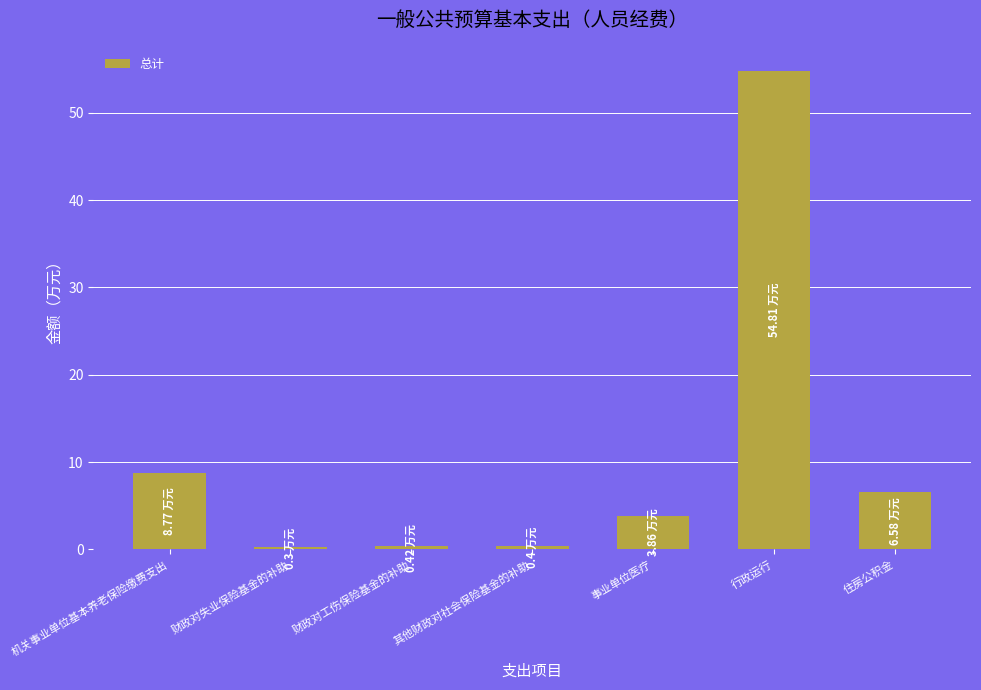

How many bars are there in total?

7